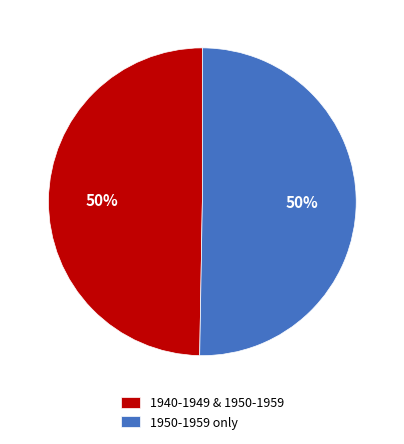

Is the sum of 1950-1959 only and 1940-1949 & 1950-1959 greater than half?

Yes